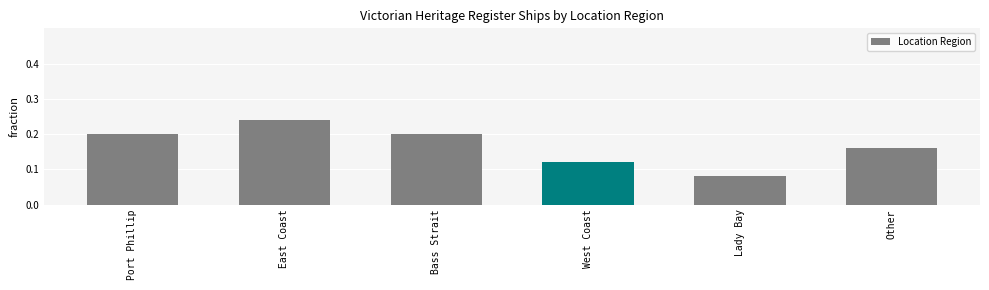

What is the sum of all values?

1.0